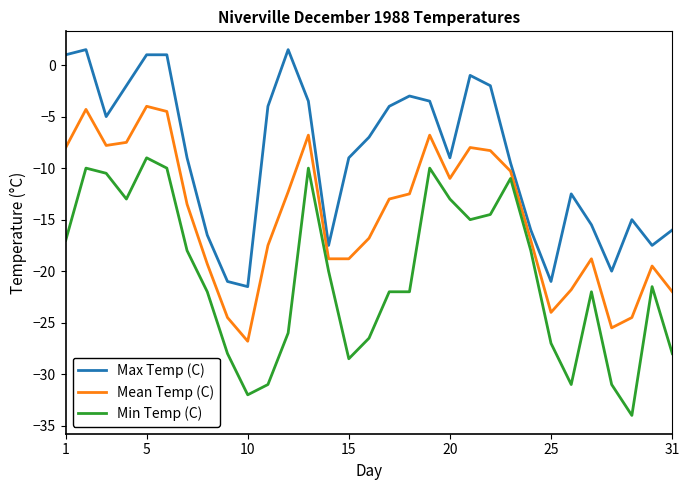

What is the smallest value displayed?

-34.0